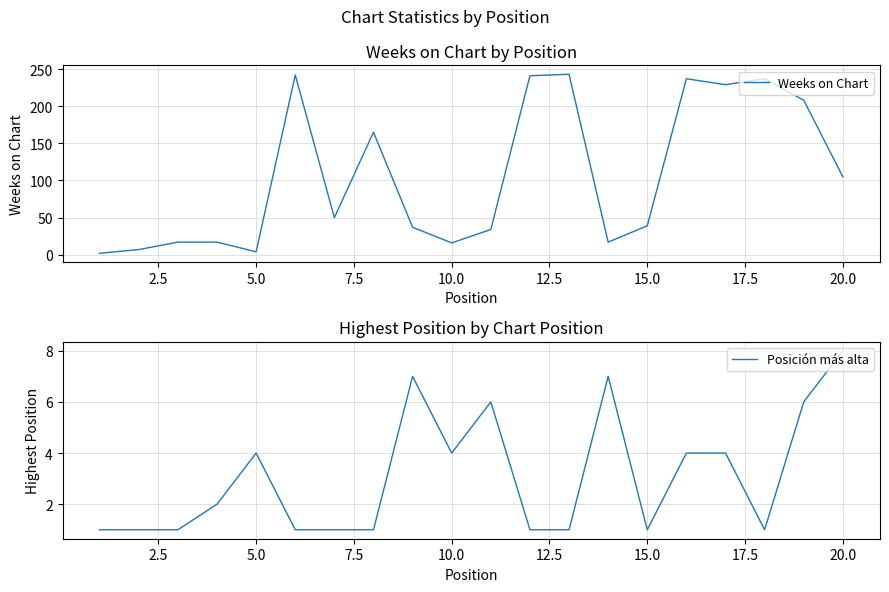

Is this an area chart (filled region under the line)?

No